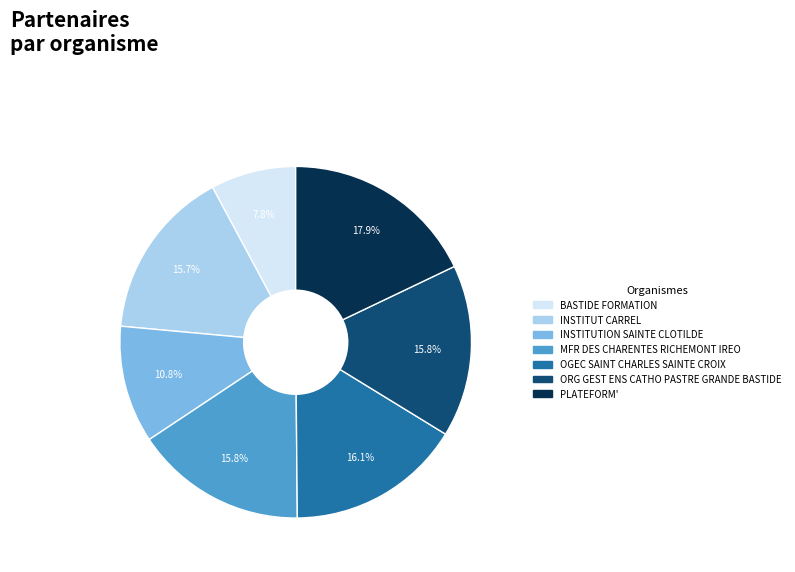

How many segments does this pie chart have?

7